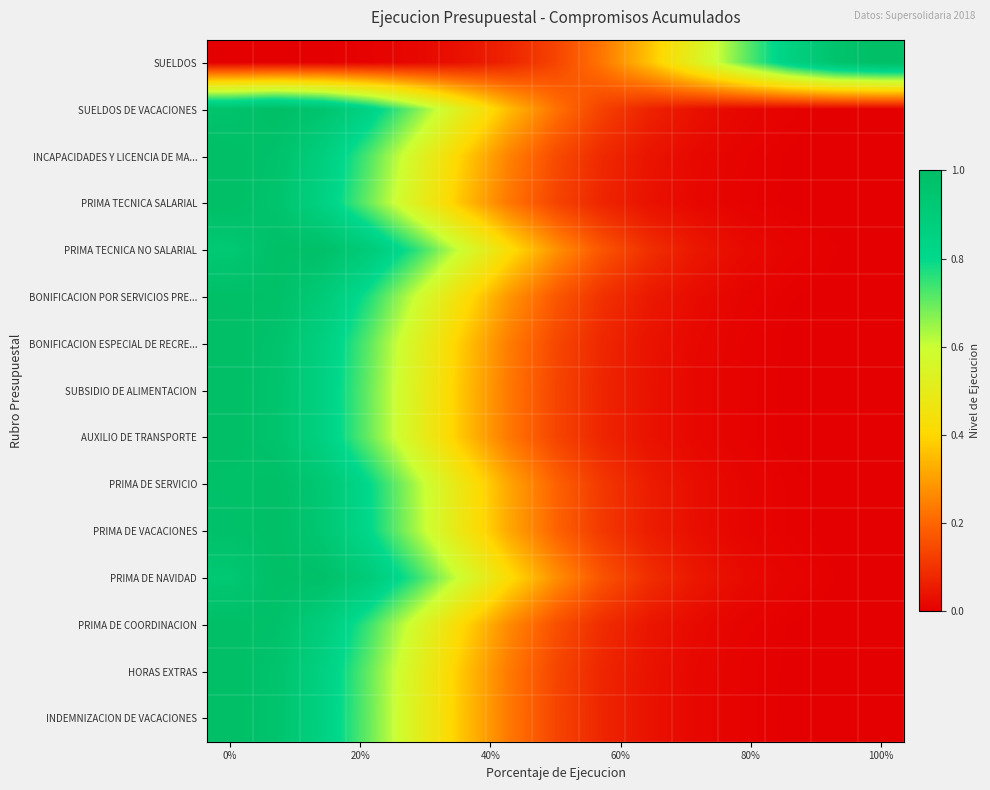

Which series has the largest total across all categories?

PRIMA TECNICA NO SALARIAL